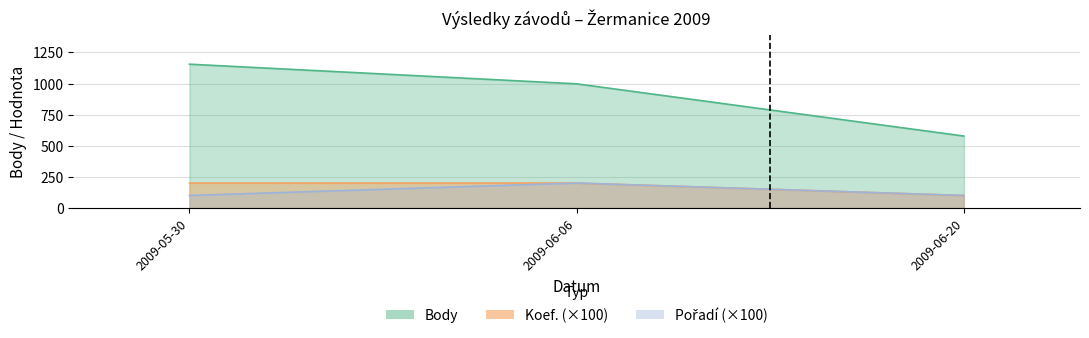

The value of Body at 2009-06-06 is 998. True or false?

True